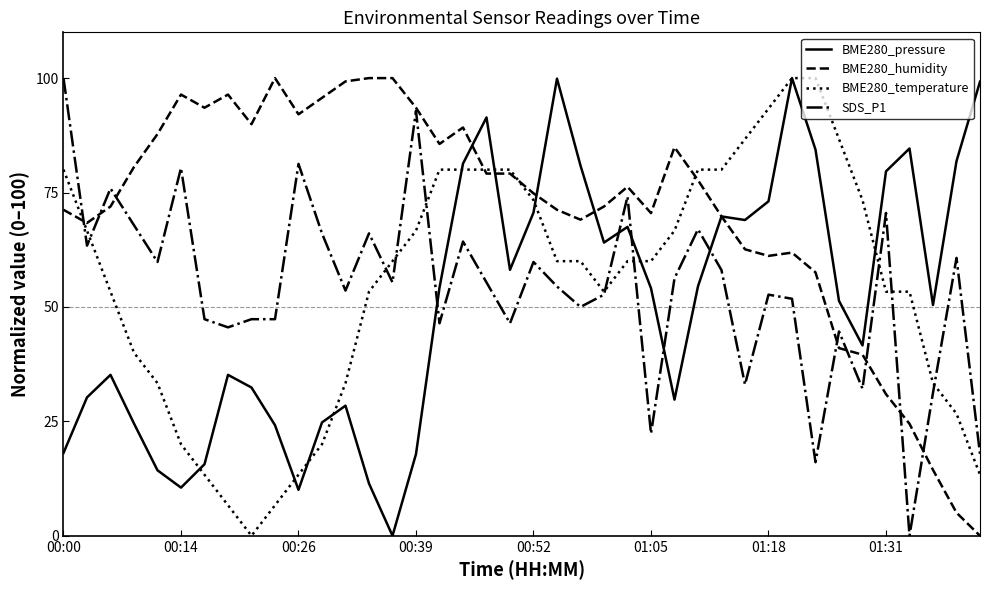

Which series ends up on top after the final intersection of BME280_temperature and SDS_P1?

SDS_P1